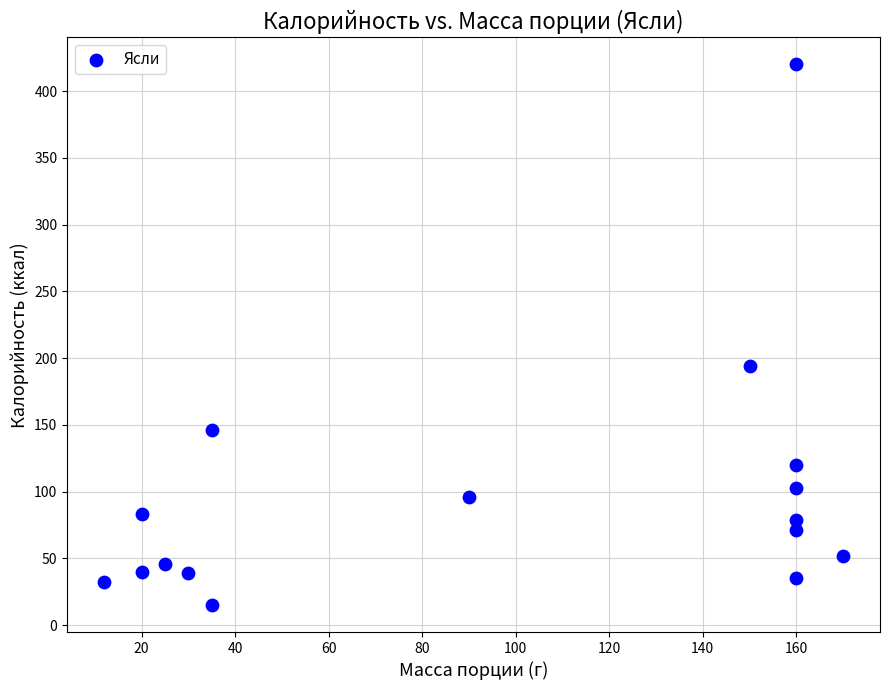

What is the range of X values (max minus min)?

158